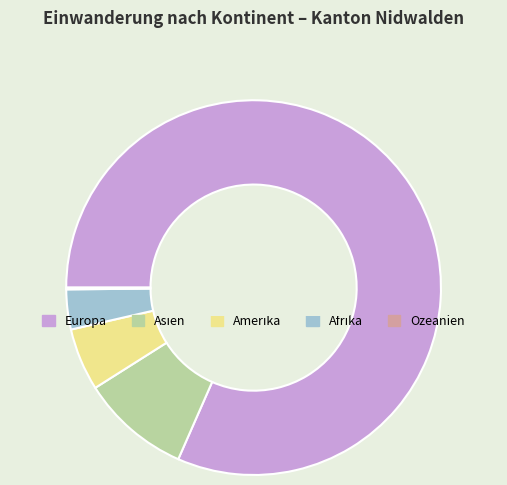

Which has a higher value, Afrika or Asien?

Asien